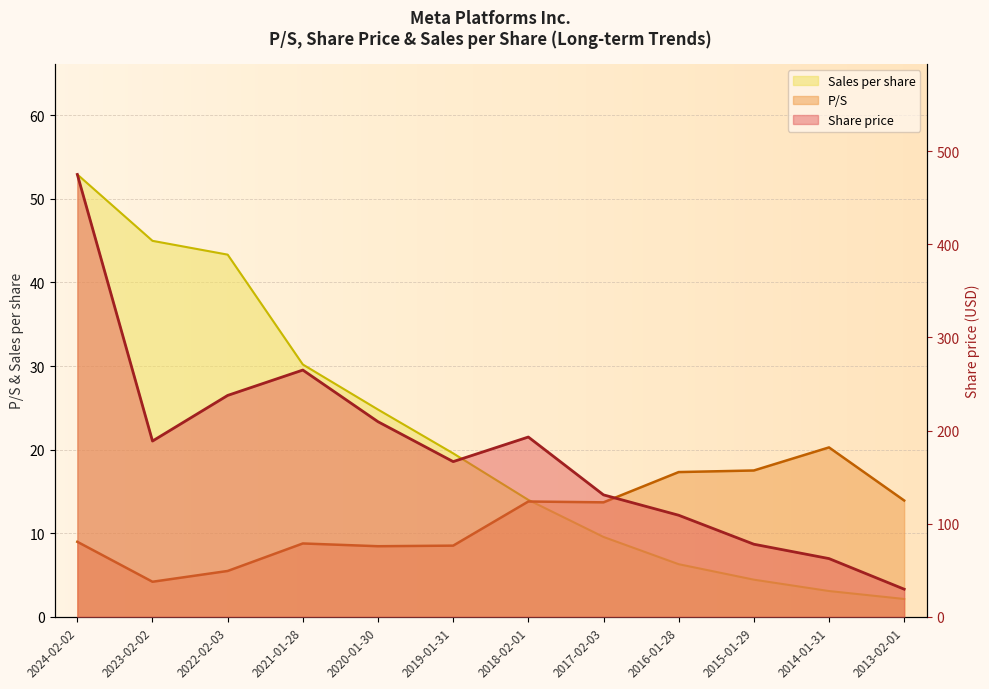

At which label is Sales per share closest to 27?

2020-01-30